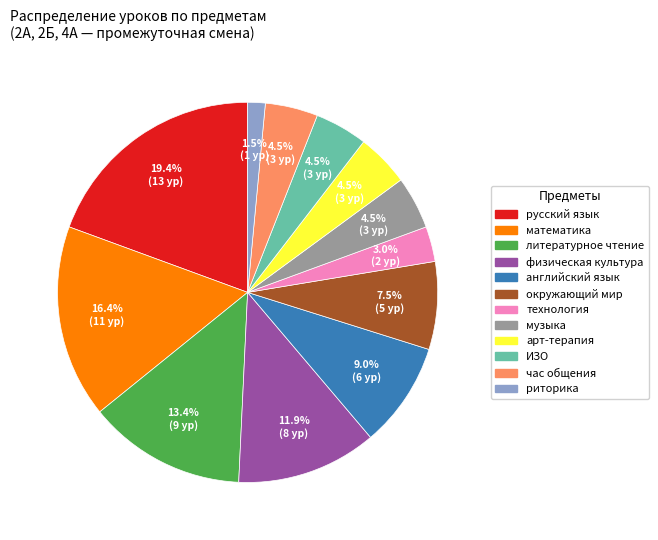

To the nearest percent, what is the average slice percentage?

8%